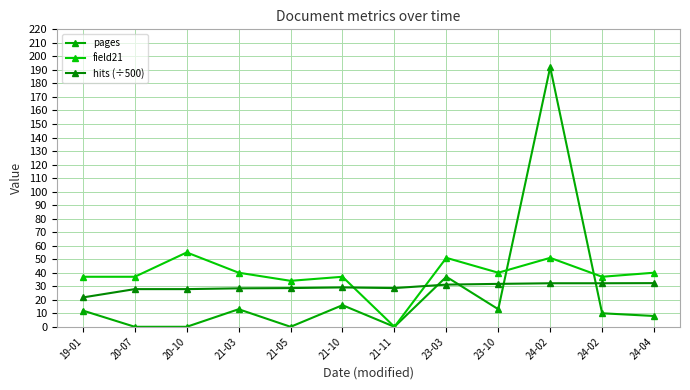

After their last crossing, which series has the higher values: field21 or pages?

field21